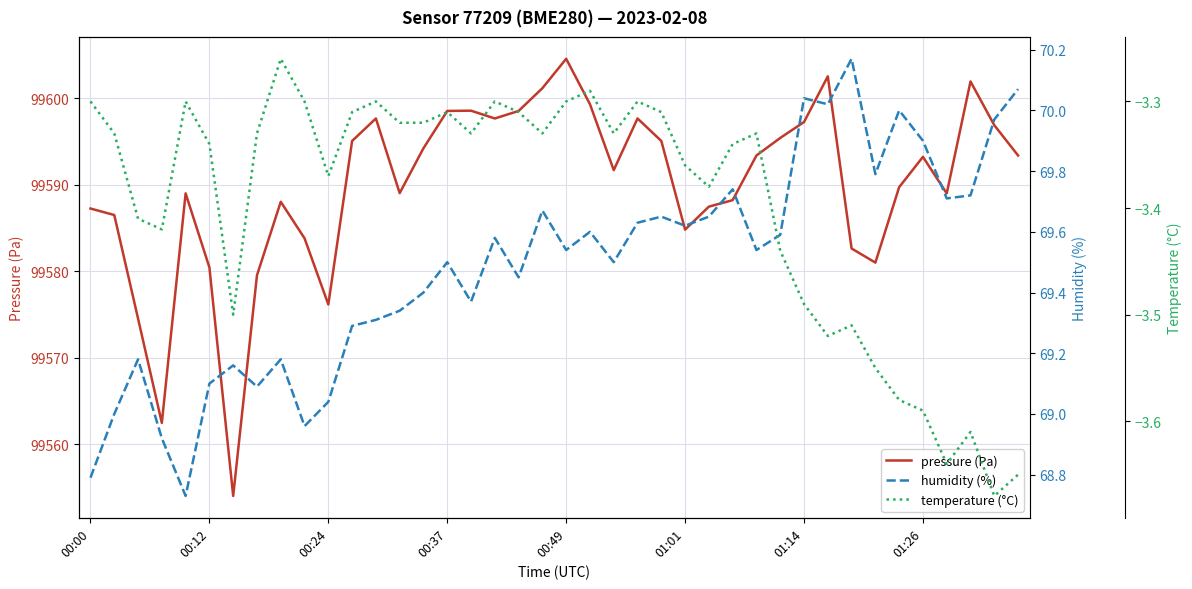

Read the humidity (%) value at 18.

69.5